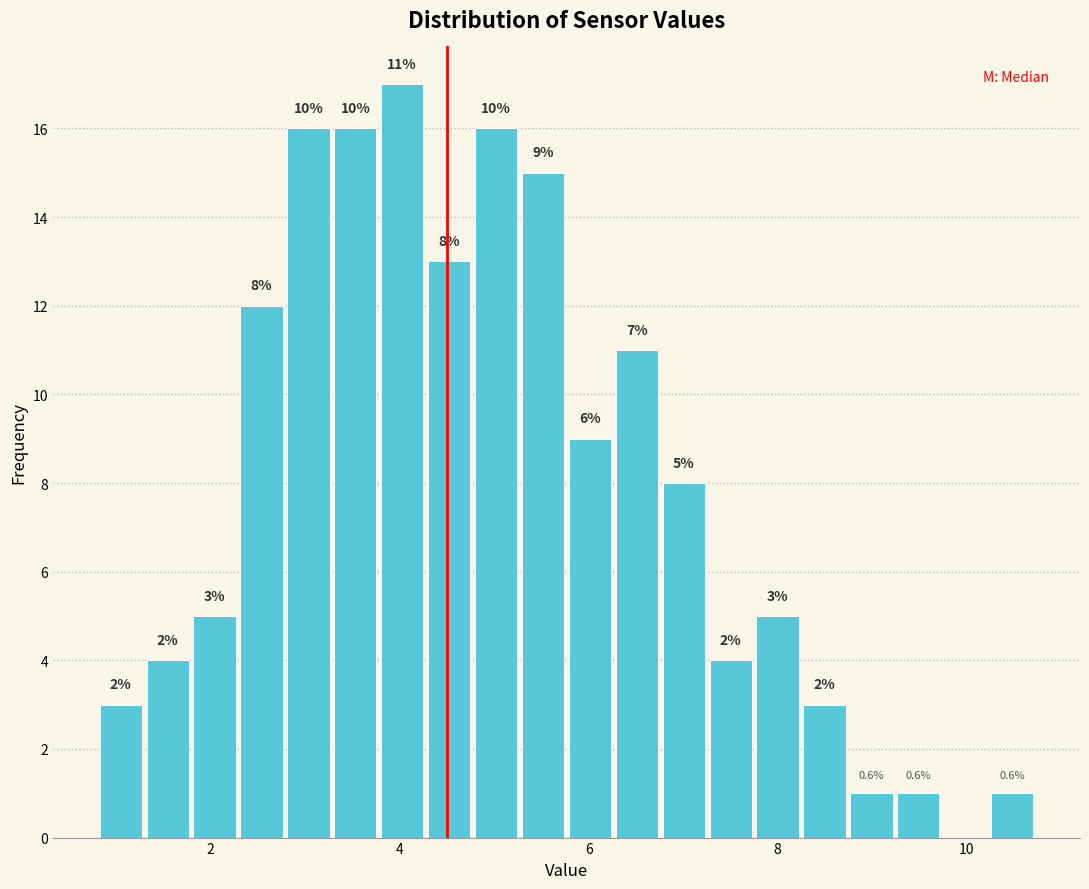

Around what value on the x-axis is the tallest bar? Give the approximate position of its centre, as read against the axis.

4.0